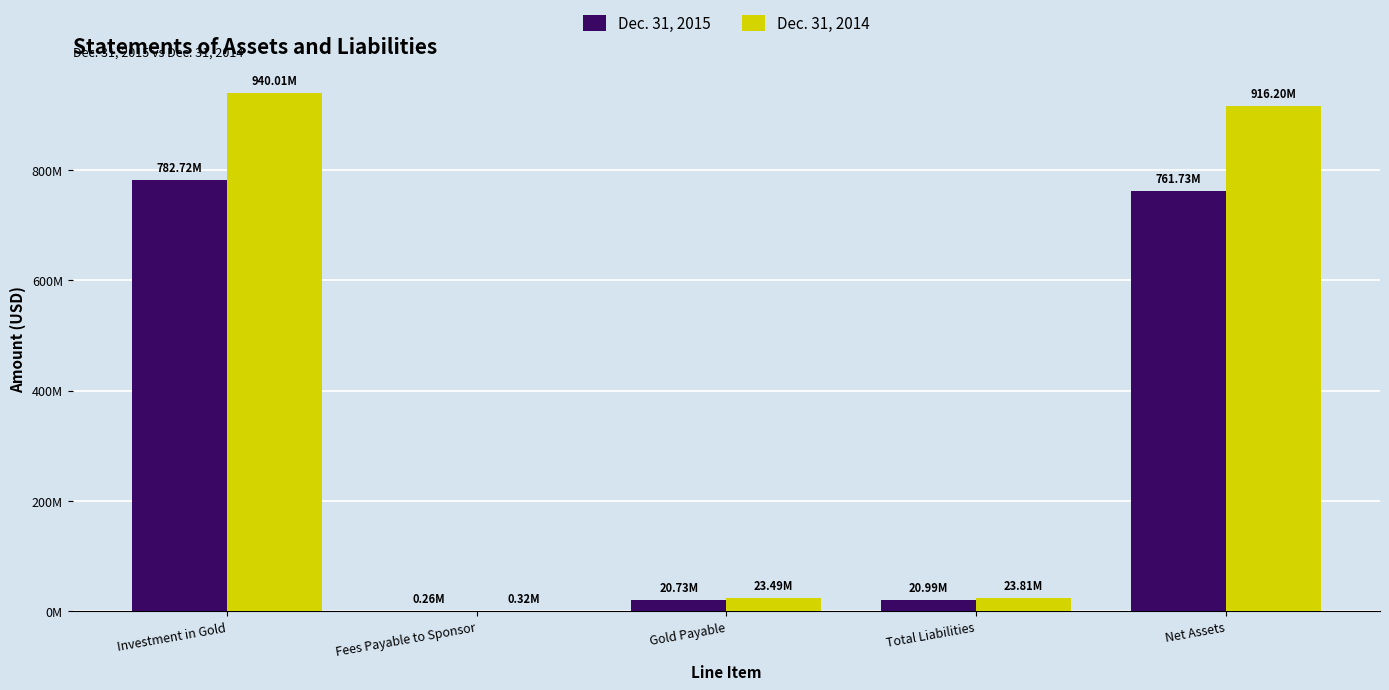

True or false: Dec. 31, 2015 has a value of 20988000 at Total Liabilities.

True